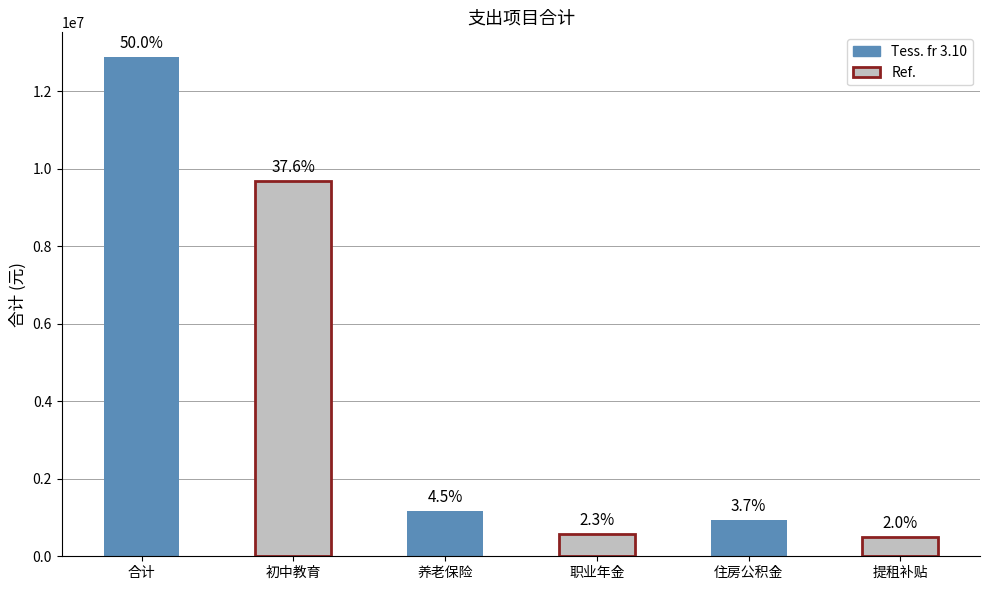

What is the ratio of the value at 养老保险 to the value at 初中教育?

0.1